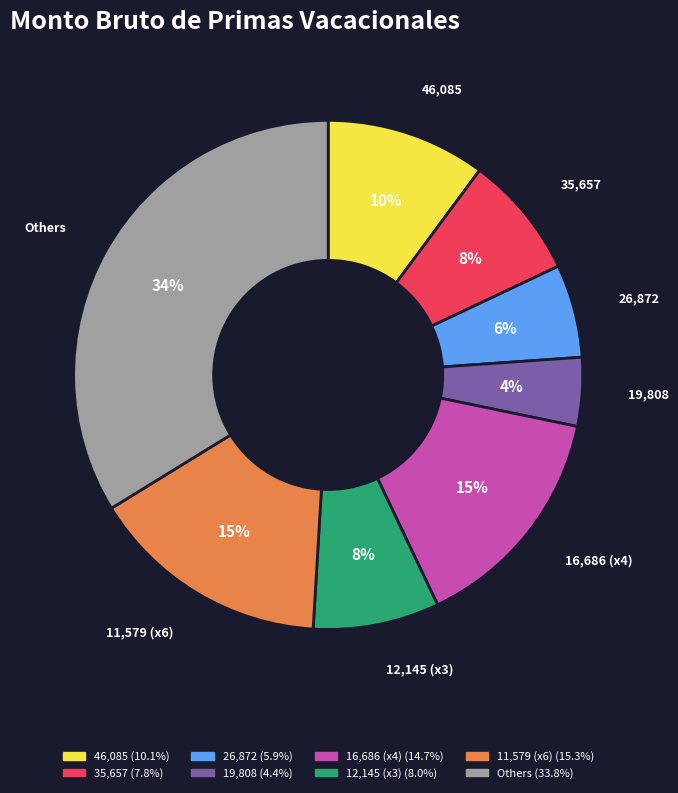

To the nearest percent, what is the combined percentage of 16,686 (x4) and 11,579 (x6)?

30%